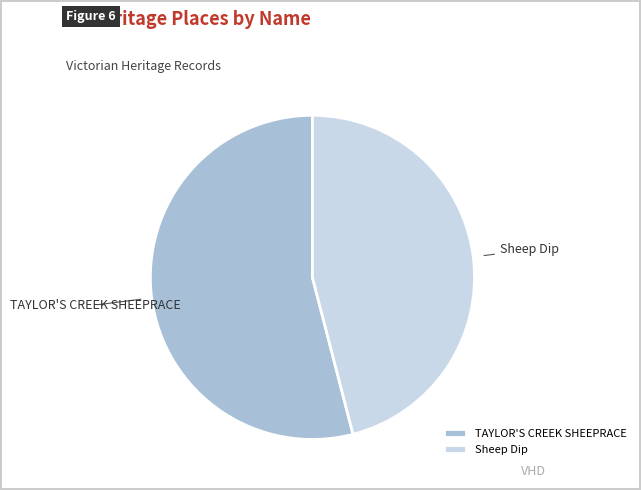

Which category has the smallest portion of the pie?

Sheep Dip